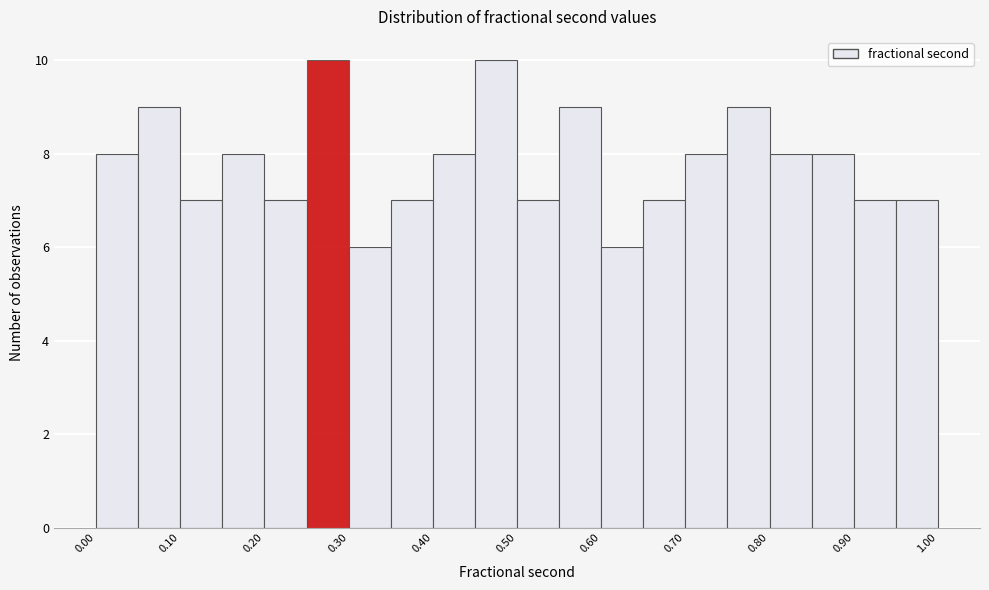

Reading left to right, list every bar in this chart as the range it spans on the x-axis followed by its height. The values are not printed on the chart, so give them approximately, as read against the axis.

0.00 to 0.05: 8
0.05 to 0.10: 9
0.10 to 0.15: 7
0.15 to 0.20: 8
0.20 to 0.25: 7
0.25 to 0.30: 10
0.30 to 0.35: 6
0.35 to 0.40: 7
0.40 to 0.45: 8
0.45 to 0.50: 10
0.50 to 0.55: 7
0.55 to 0.60: 9
0.60 to 0.65: 6
0.65 to 0.70: 7
0.70 to 0.75: 8
0.75 to 0.80: 9
0.80 to 0.85: 8
0.85 to 0.90: 8
0.90 to 0.95: 7
0.95 to 1.00: 7